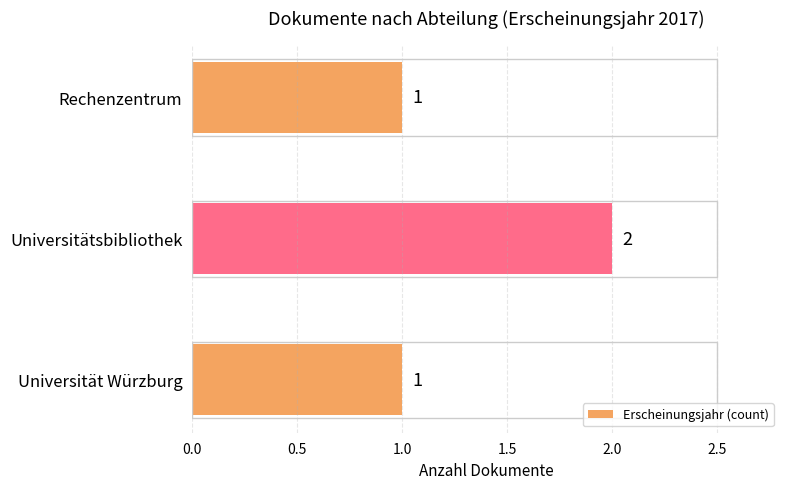

Between Universitätsbibliothek and Universität Würzburg, which is larger?

Universitätsbibliothek